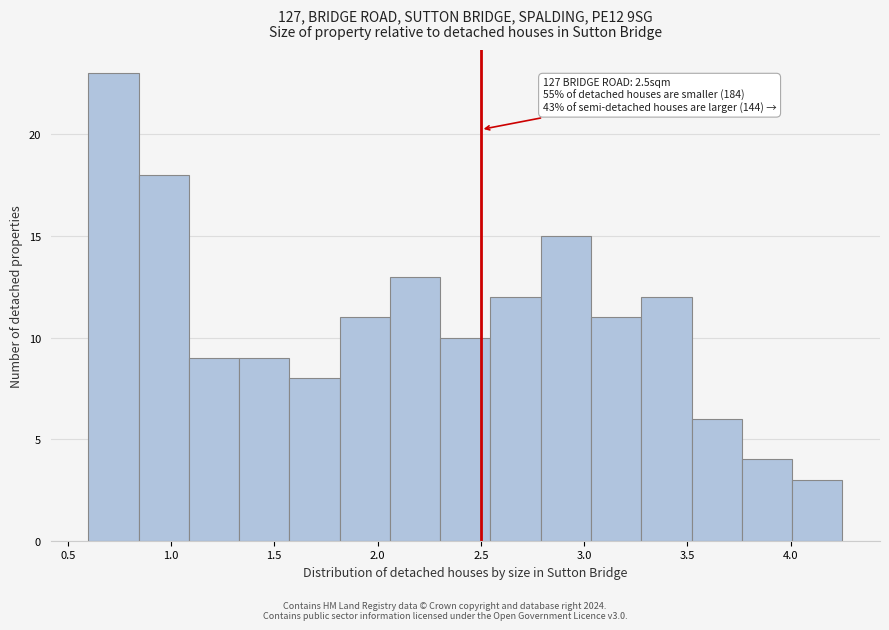

Which range on the x-axis has the tallest bar?

0.60 to 0.85